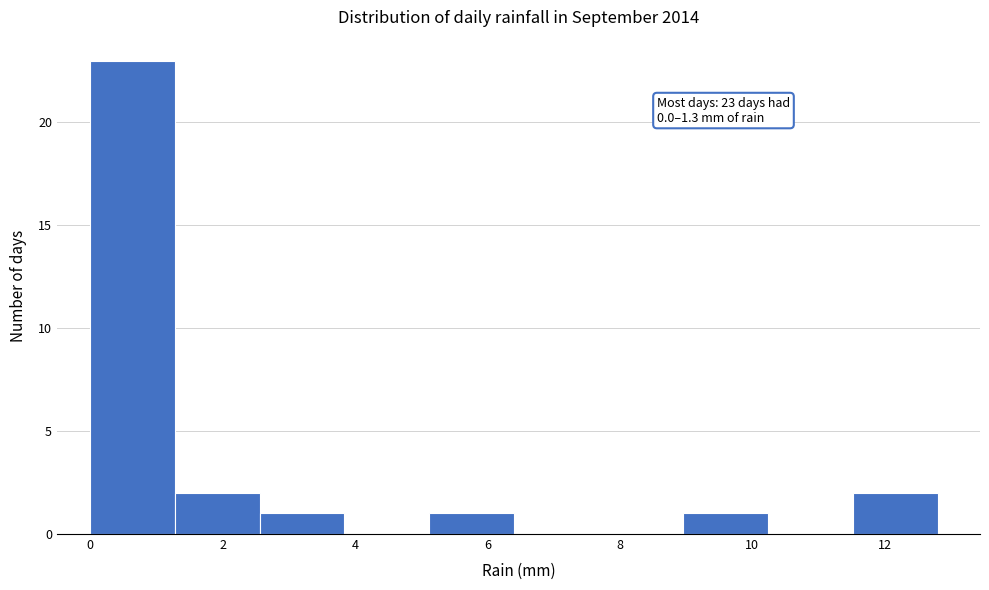

Which range on the x-axis has the tallest bar?

0.00 to 1.28